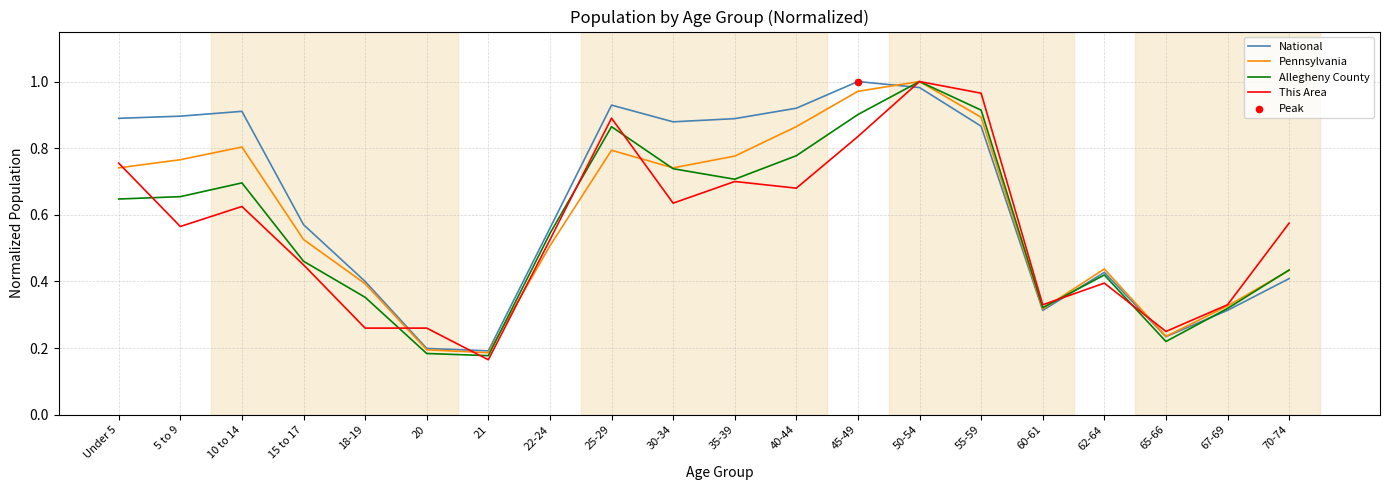

Which series changed the most between Under 5 and 25-29?

Allegheny County